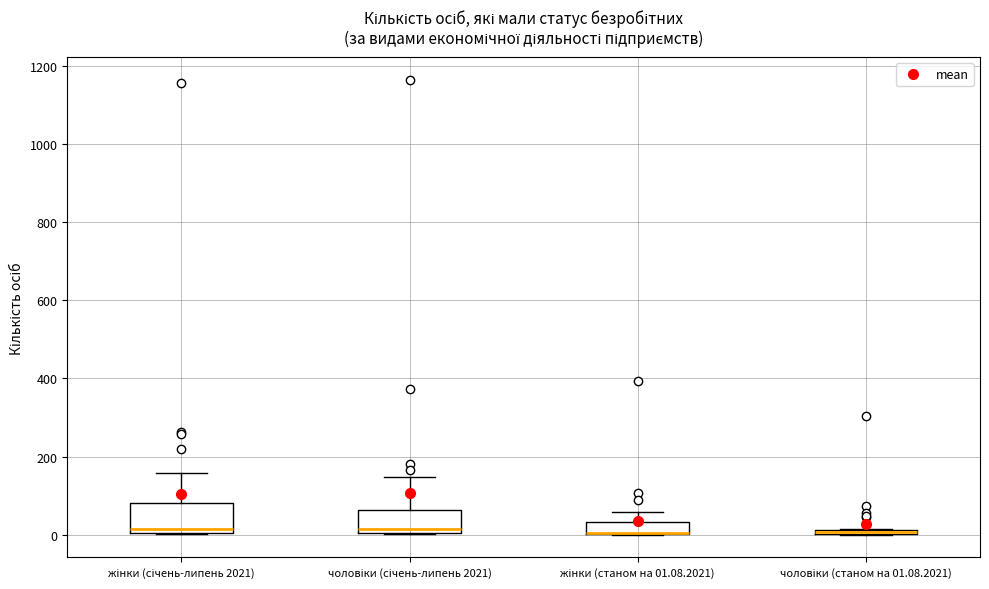

Where is the lower edge of the box for чоловіки (січень-липень 2021) on the y-axis? The values are not printed on the chart, so give them approximately, as read against the axis.

0